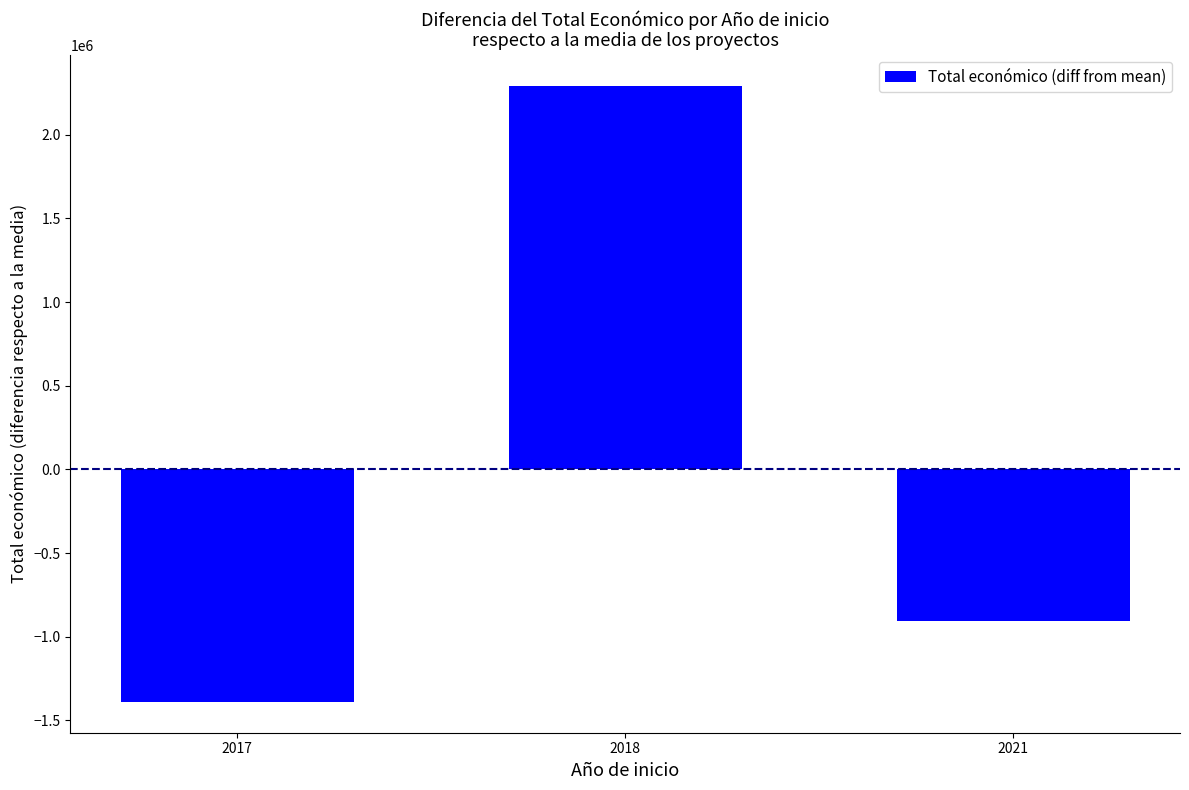

List the labels in order of value, smallest first.

2017, 2021, 2018